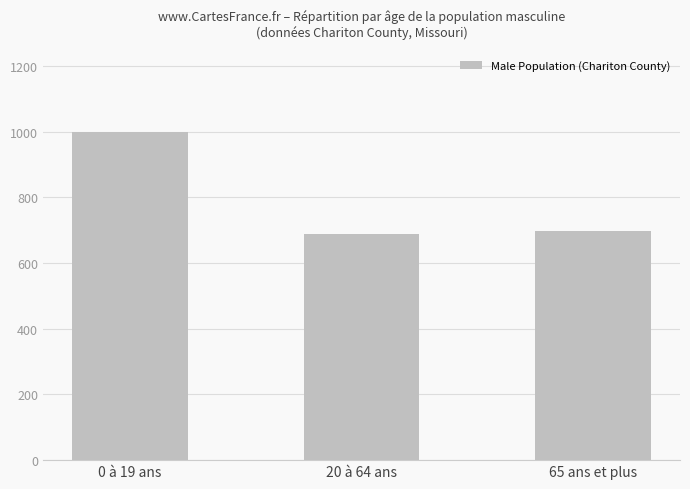

List the labels in order of value, largest first.

0 à 19 ans, 65 ans et plus, 20 à 64 ans